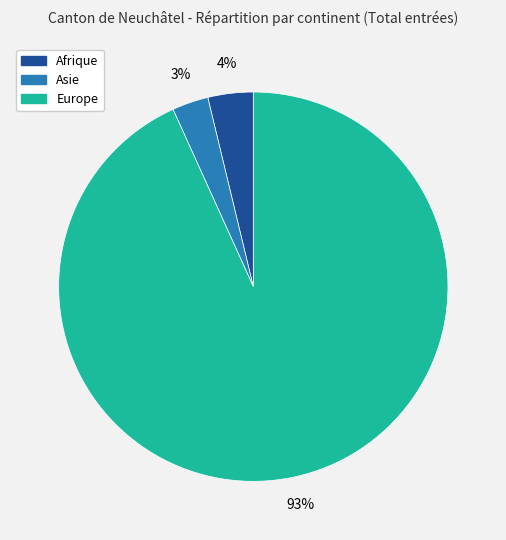

How many slices are in this pie chart?

3